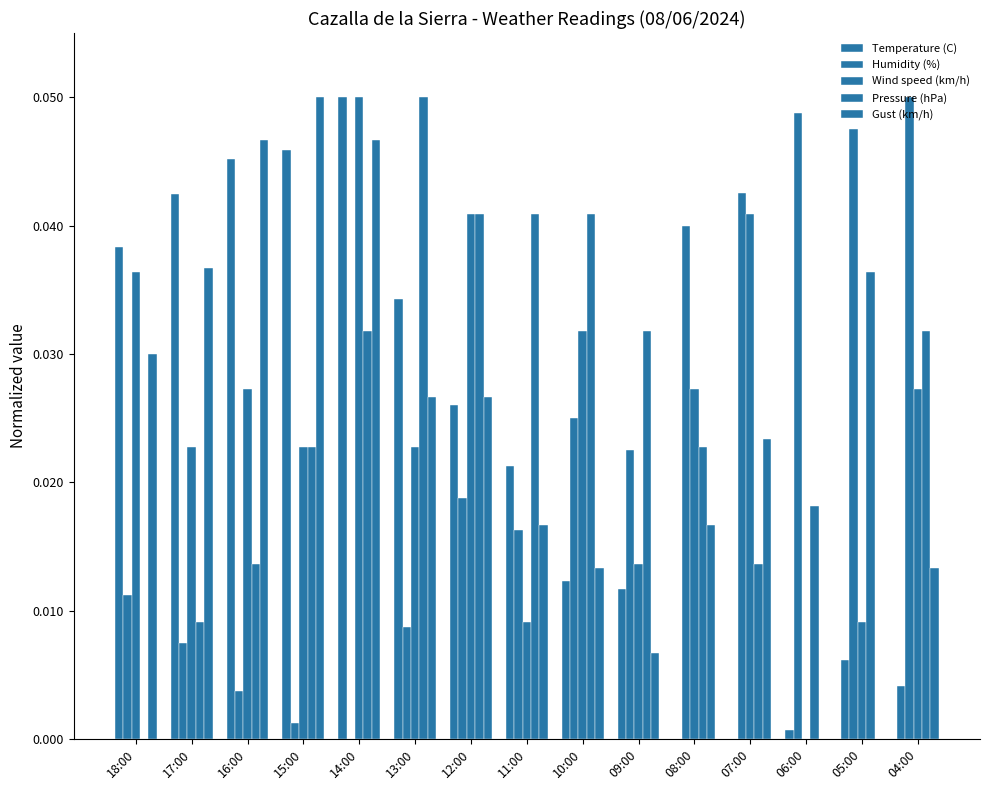

Are the bars grouped side by side (vs. stacked)?

Yes